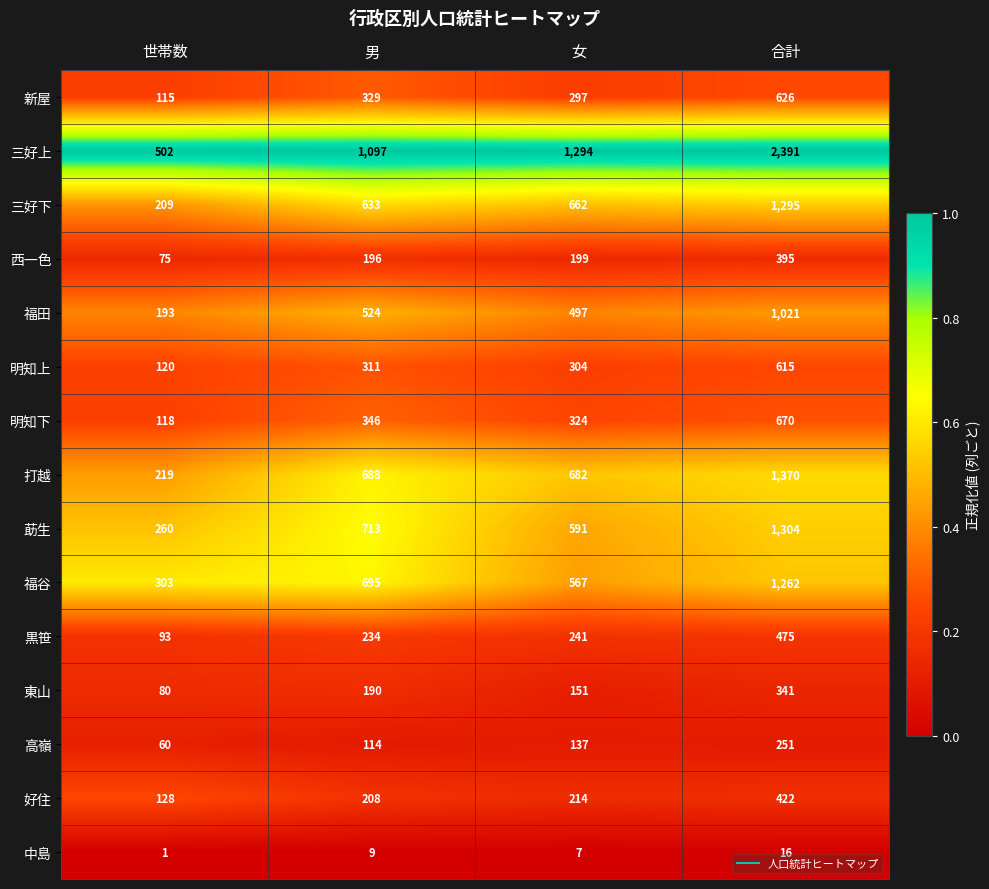

Between 男 and 合計, which series saw the biggest shift?

三好上